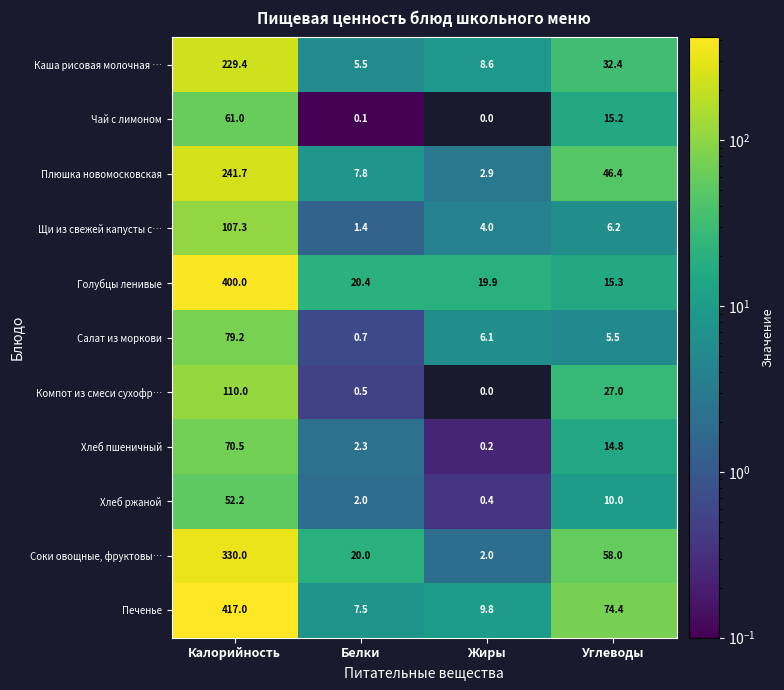

What is the difference between the second highest and minimum values in the Компот из смеси сухофр… series?

27.0